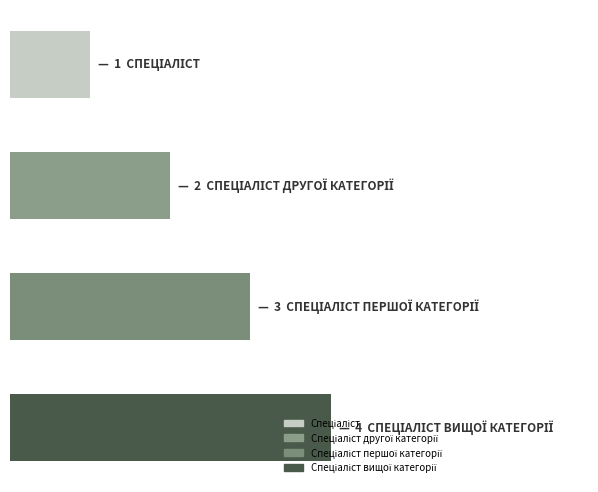

Count the values in the range 2 to 4.

3